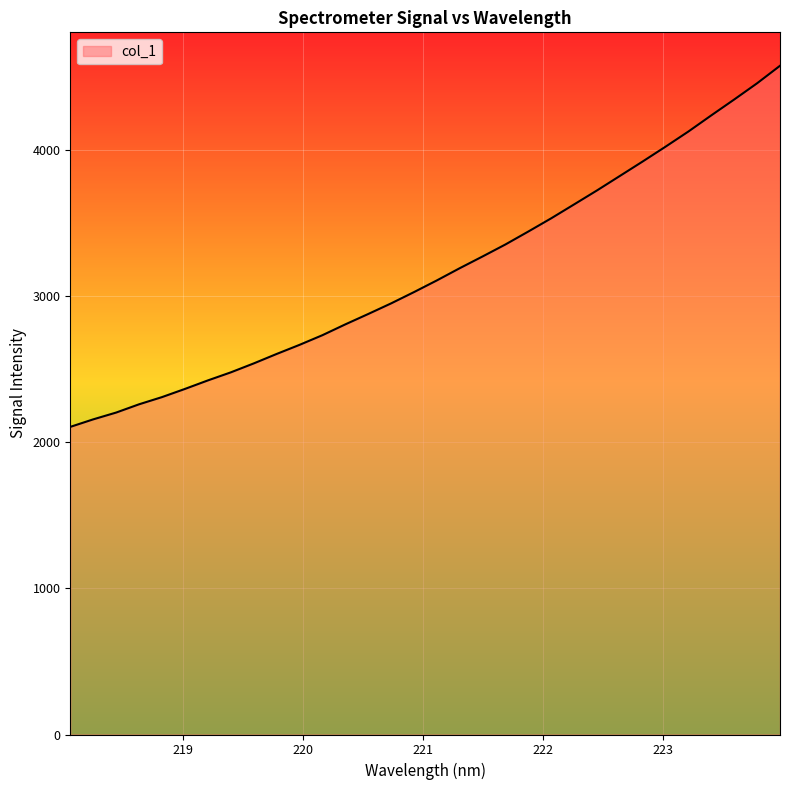

What is the difference between the maximum and minimum values?

2470.3